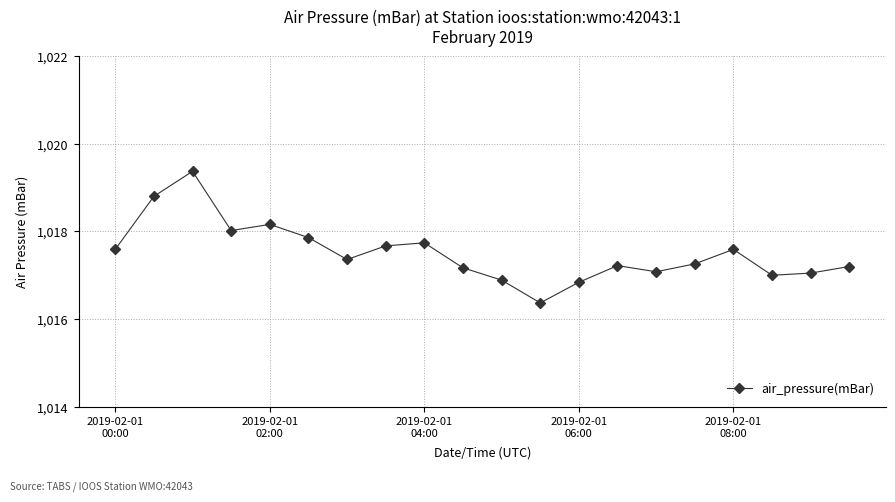

How many data points does each series have?

20